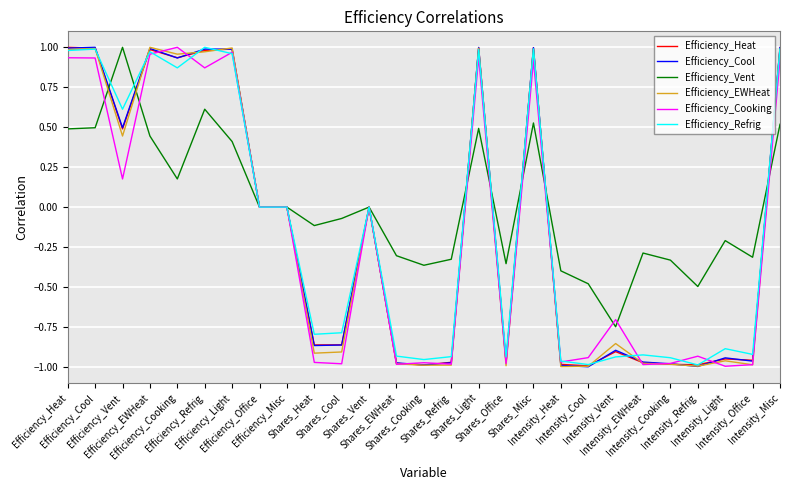

Which series has the largest total across all categories?

Efficiency_Vent